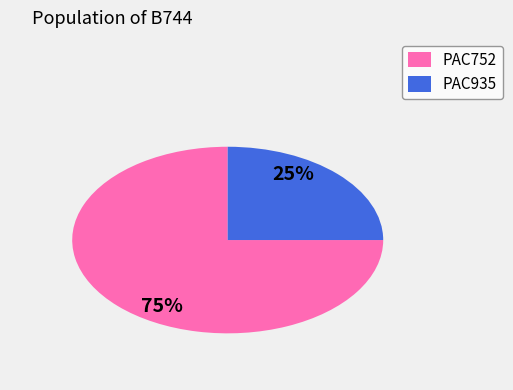

Does PAC935 account for over 50% of the chart?

No